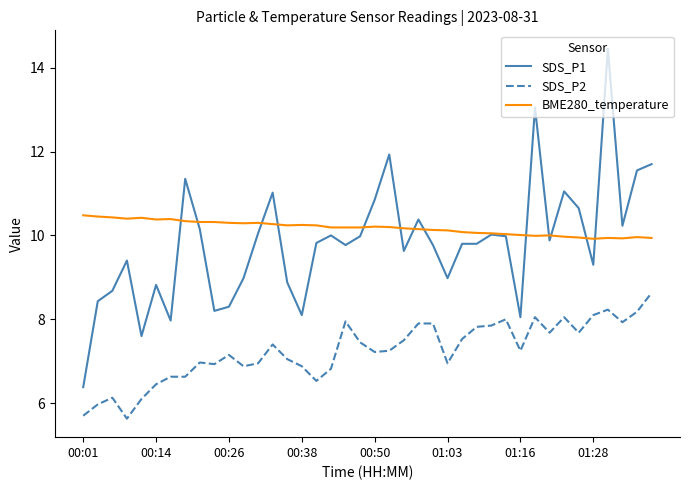

What is the minimum value shown in the chart?

5.6